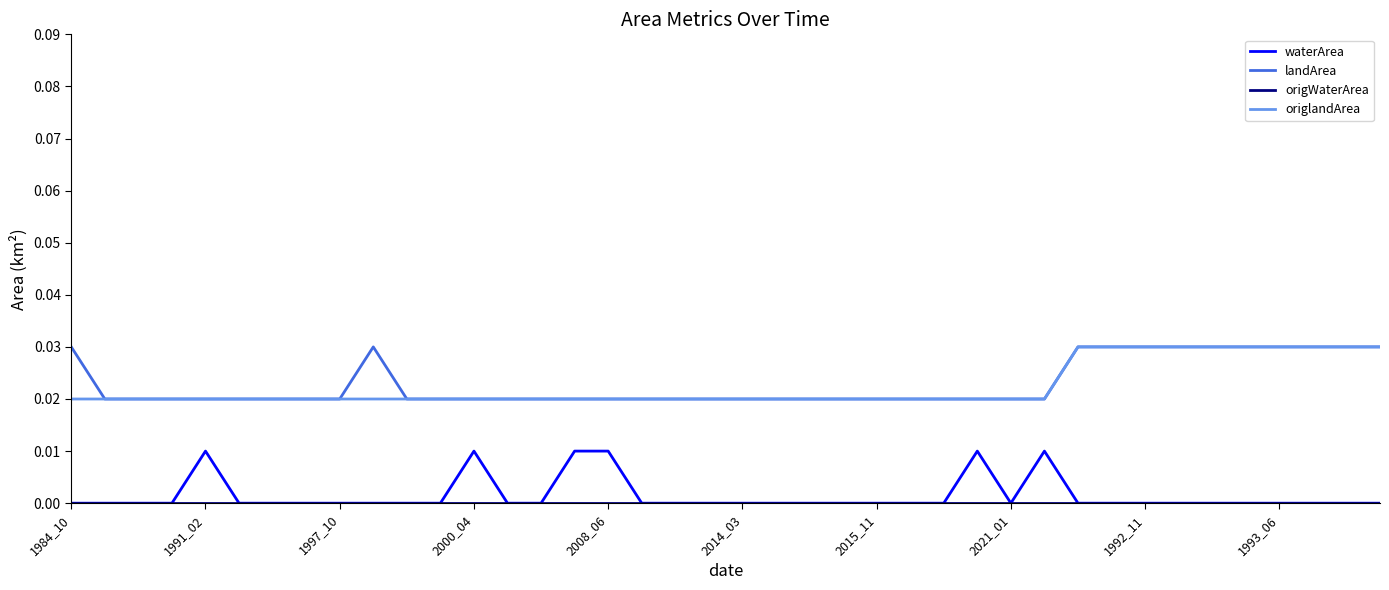

True or false: origlandArea and waterArea cross at least once.

False